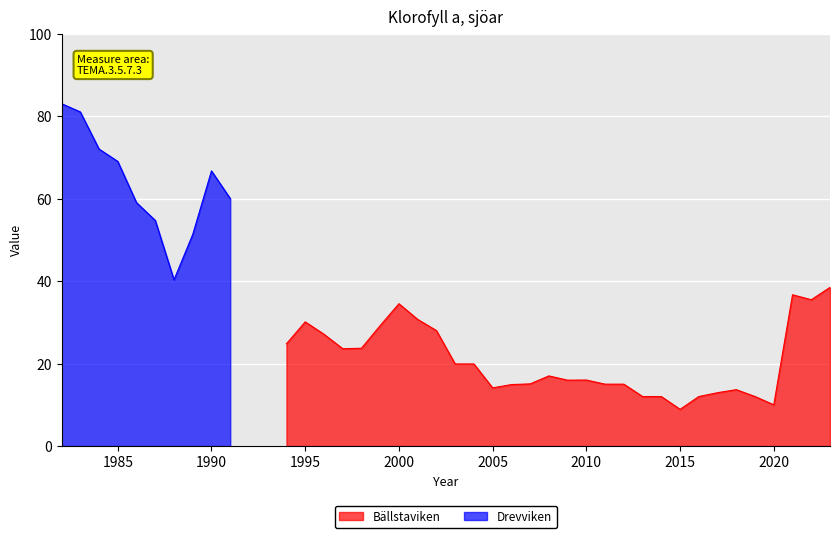

What is the lowest value of the Bällstaviken series?

8.9